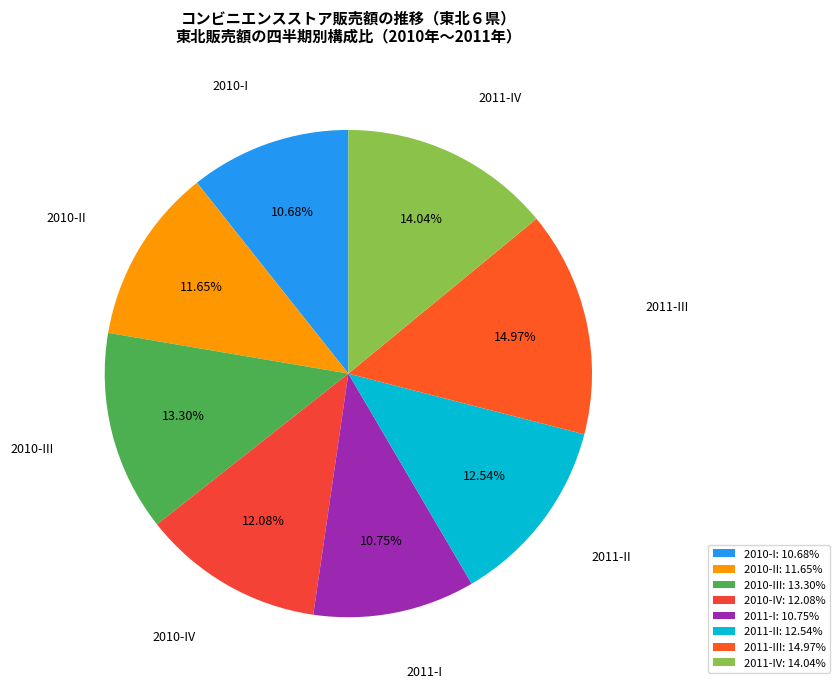

What is the ratio of the value at 2011-II to the value at 2011-IV?

0.9